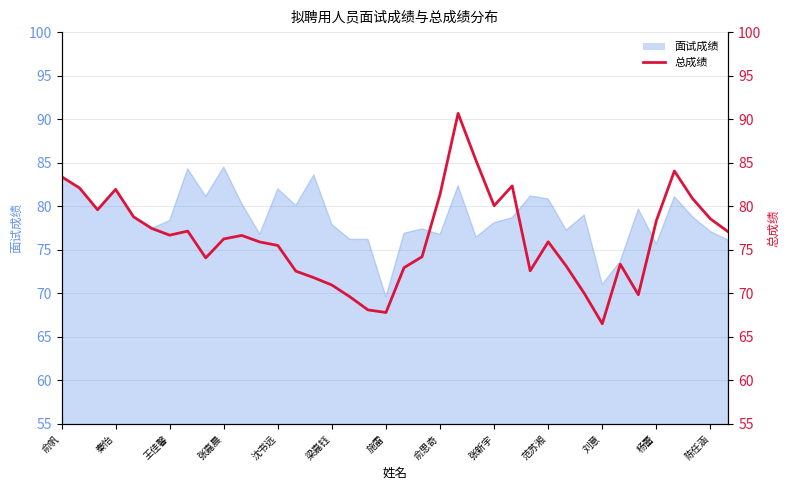

What is the difference between the maximum and minimum values?

24.2